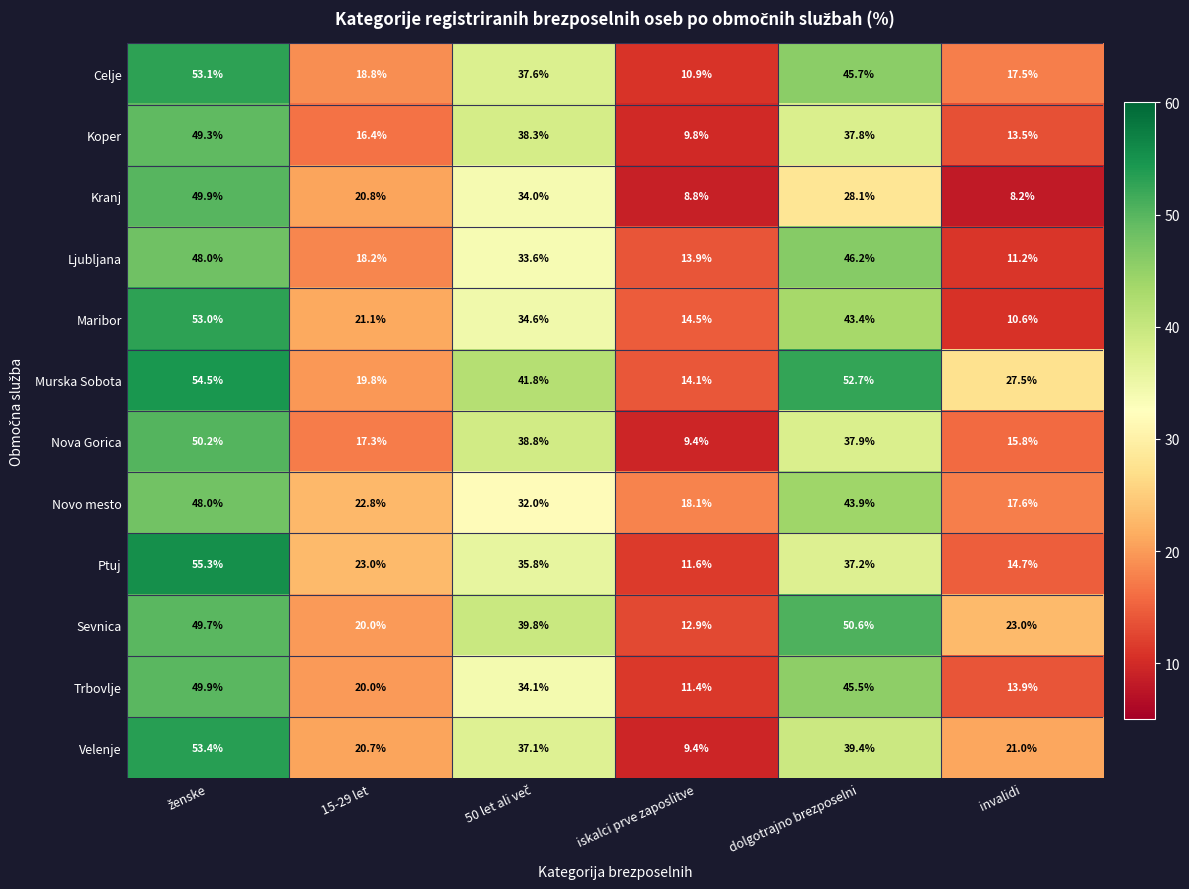

Count the number of categories in the chart.

6